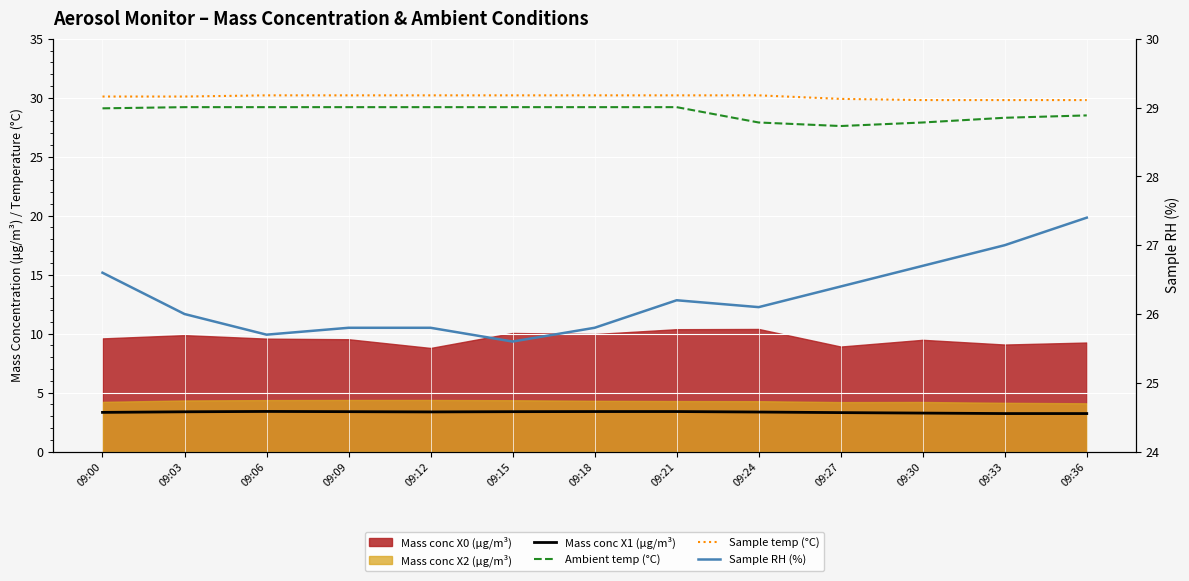

Which series has the largest total across all categories?

Sample temp (°C)